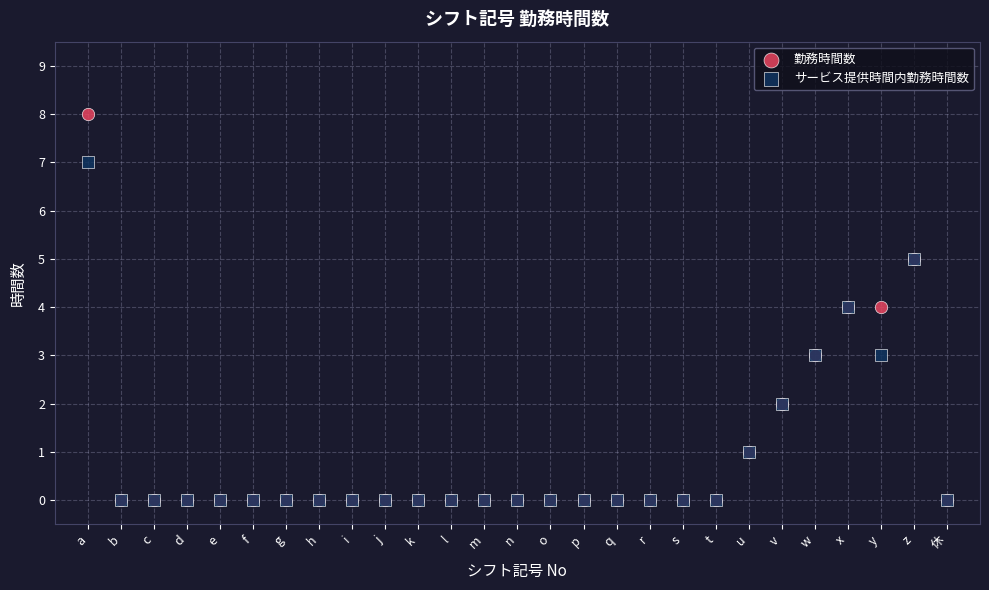

What are all the series names shown in the legend?

勤務時間数, サービス提供時間内勤務時間数